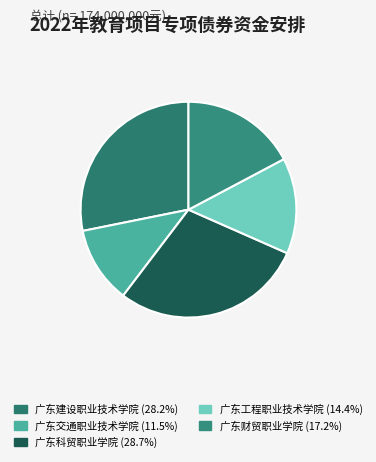

Rank the categories by value from lowest to highest.

广东交通职业技术学院, 广东工程职业技术学院, 广东财贸职业学院, 广东建设职业技术学院, 广东科贸职业学院